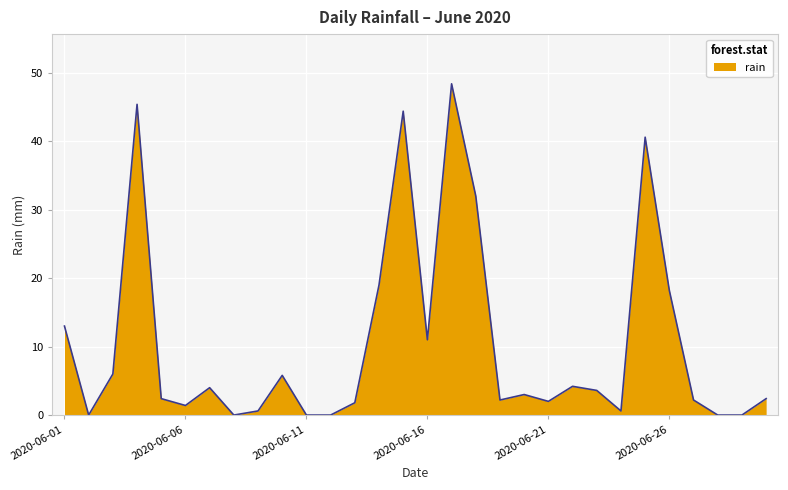

What is the difference between the maximum and minimum values?

48.4